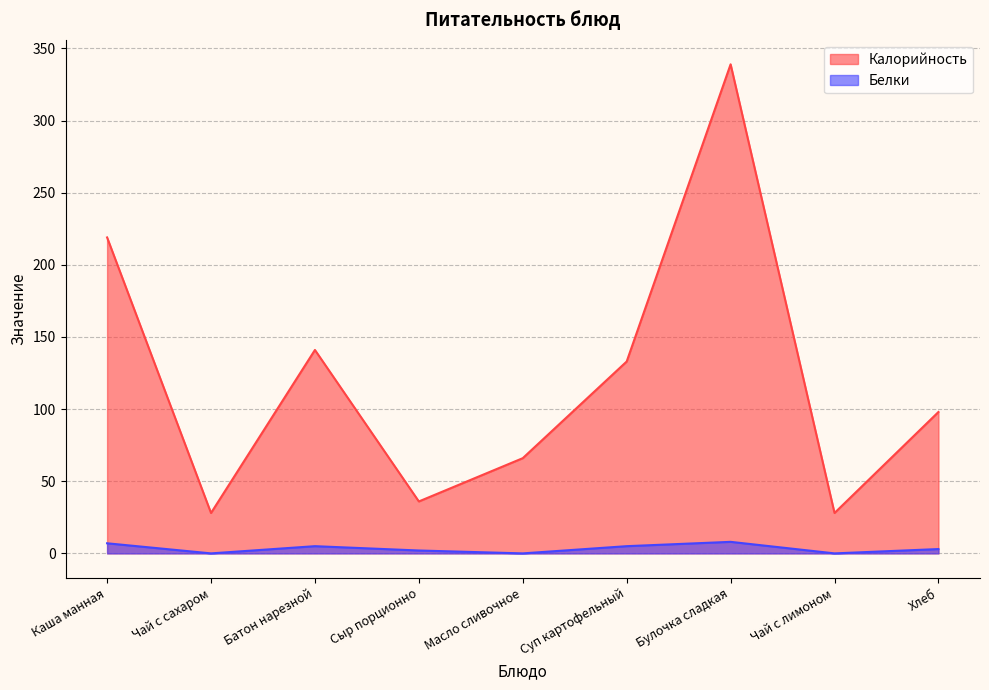

Where is the first local minimum for Калорийность?

Чай с сахаром